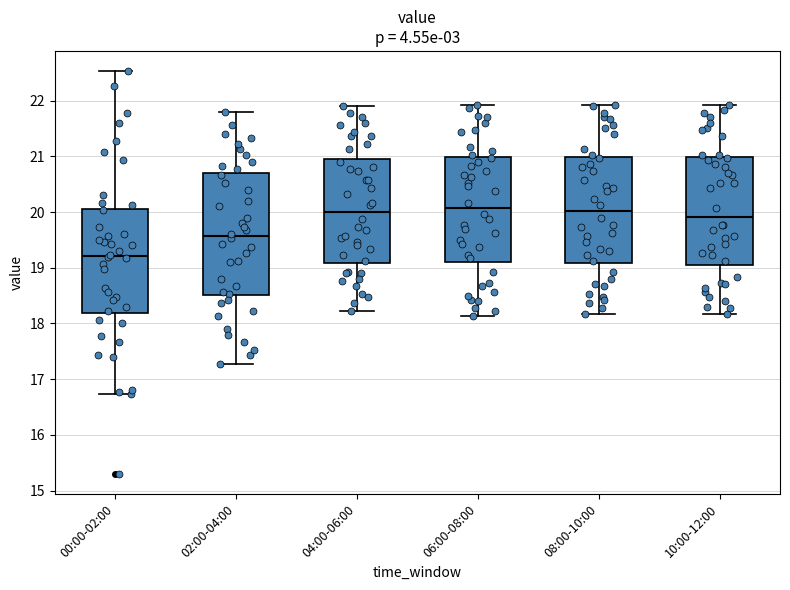

Reading left to right, read every box against the y-axis: the position of its median line, the range the box covers, and the ends of its whiskers. The values are not printed on the chart, so give them approximately, as read against the axis.

00:00-02:00: median 19.2, box 18.2 to 20.1, whiskers 16.7 to 22.5
02:00-04:00: median 19.6, box 18.5 to 20.7, whiskers 17.3 to 21.8
04:00-06:00: median 20.0, box 19.1 to 21.0, whiskers 18.2 to 21.9
06:00-08:00: median 20.1, box 19.1 to 21.0, whiskers 18.1 to 21.9
08:00-10:00: median 20.0, box 19.1 to 21.0, whiskers 18.2 to 21.9
10:00-12:00: median 19.9, box 19.1 to 21.0, whiskers 18.2 to 21.9